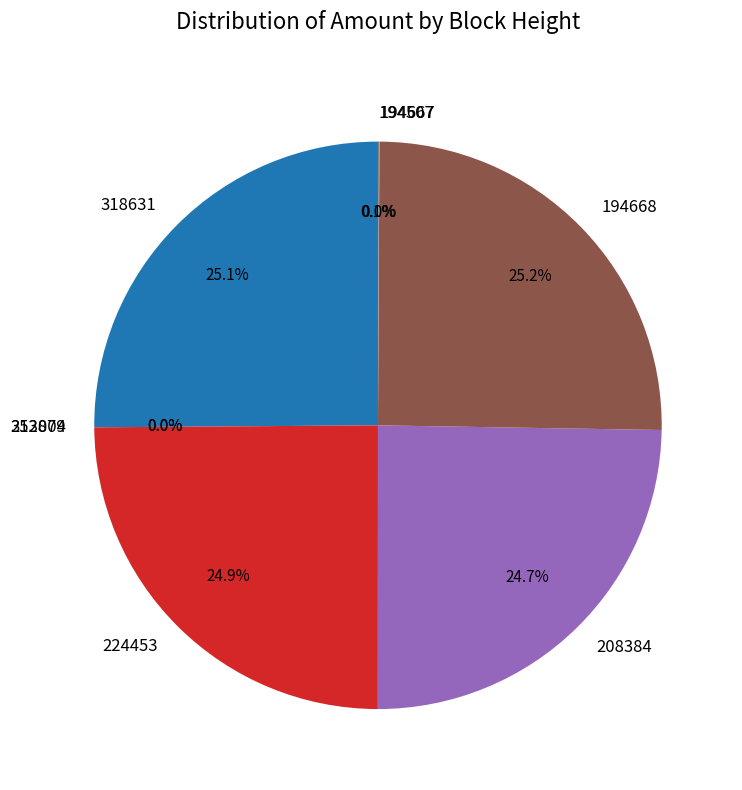

What portion of the pie excludes 318631?

74.9%